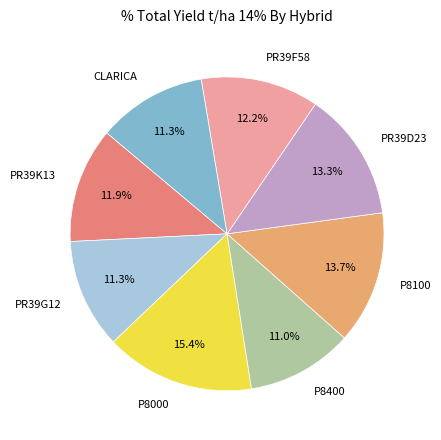

Approximately how many times larger is the value at PR39F58 compared to PR39G12?

1.1